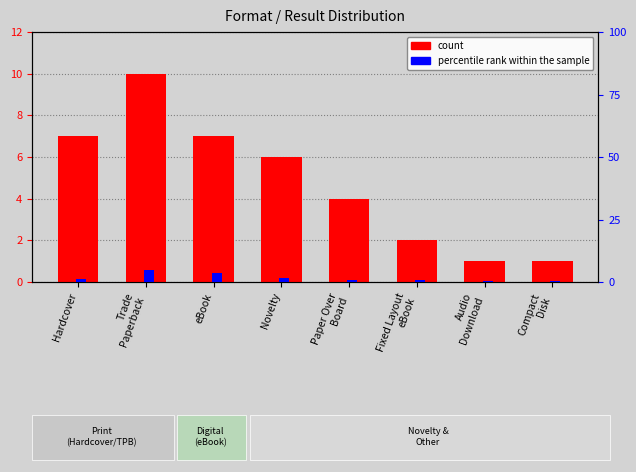

What is the label of the 2nd bar from the left?

Trade
Paperback